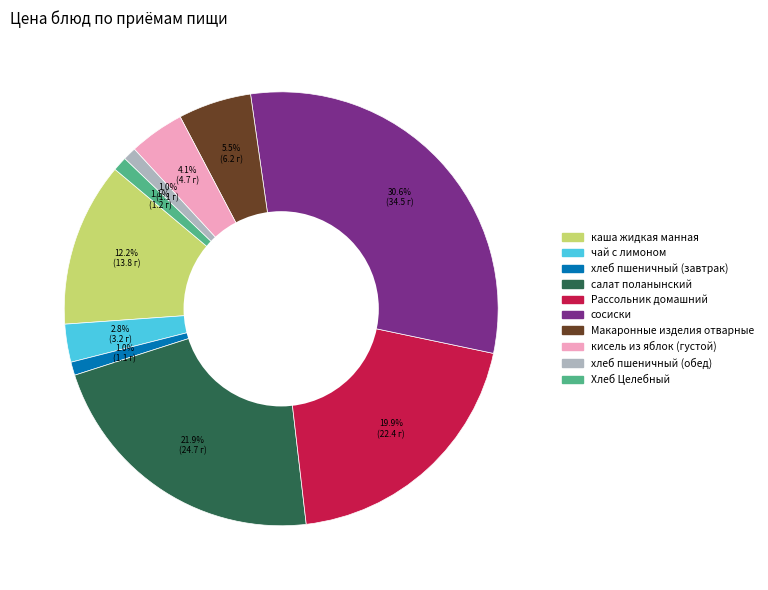

Approximately how many times larger is the value at чай с лимоном compared to кисель из яблок (густой)?

0.7